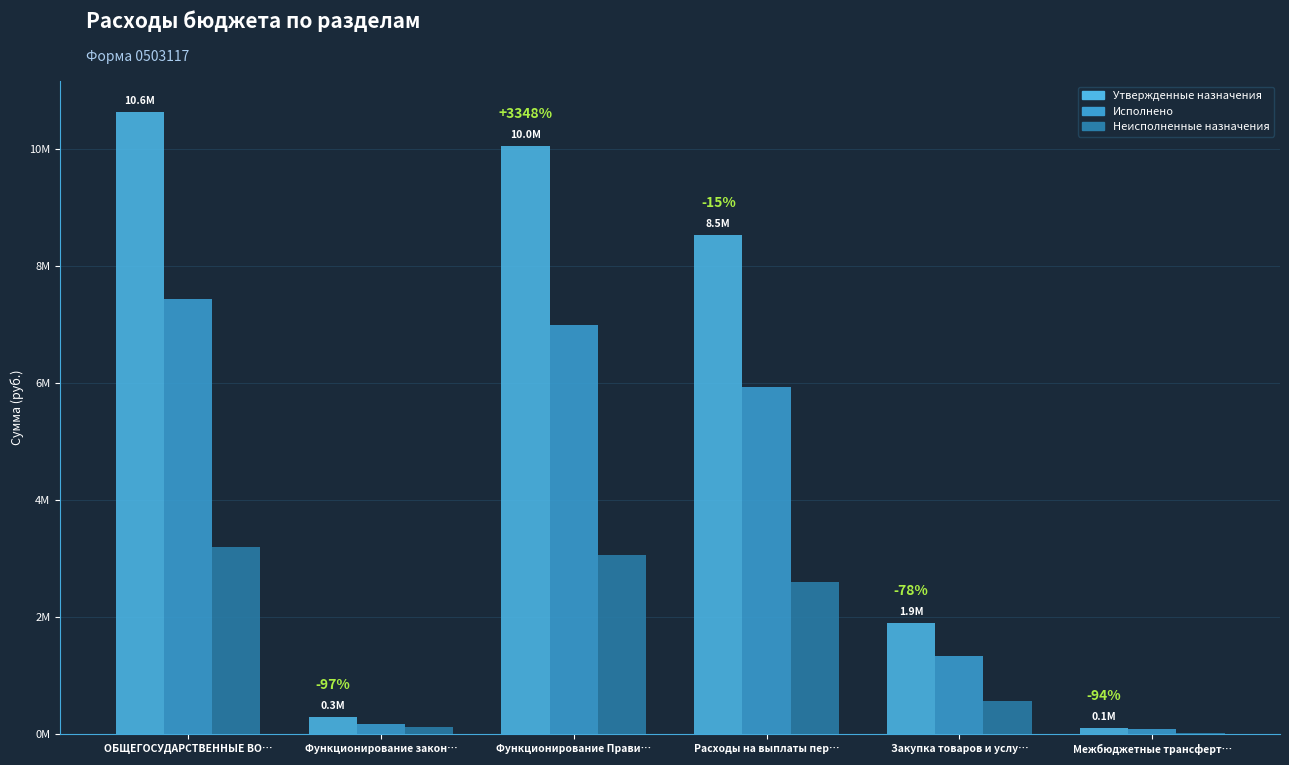

What is the spread (max minus min) of values at Функционирование закон…?

167920.0